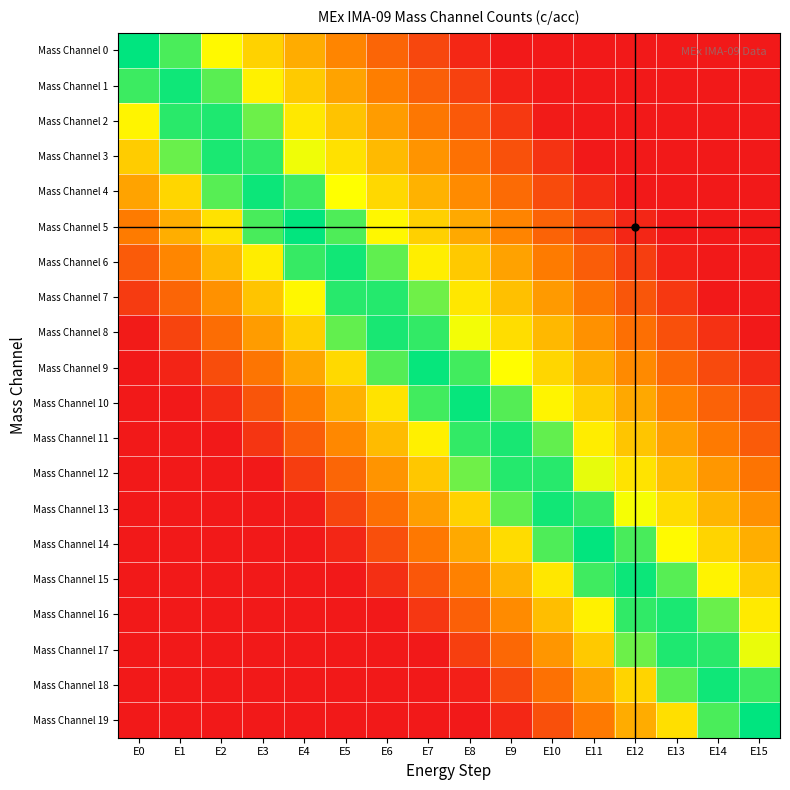

At which category is the sum across all series the highest?

E8